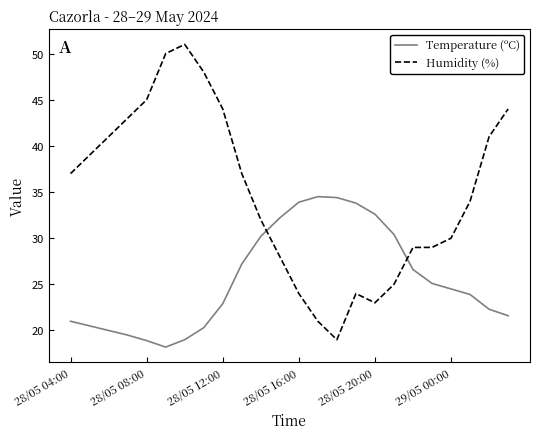

What is the difference between the maximum and minimum values in the Humidity (%) series?

32.0